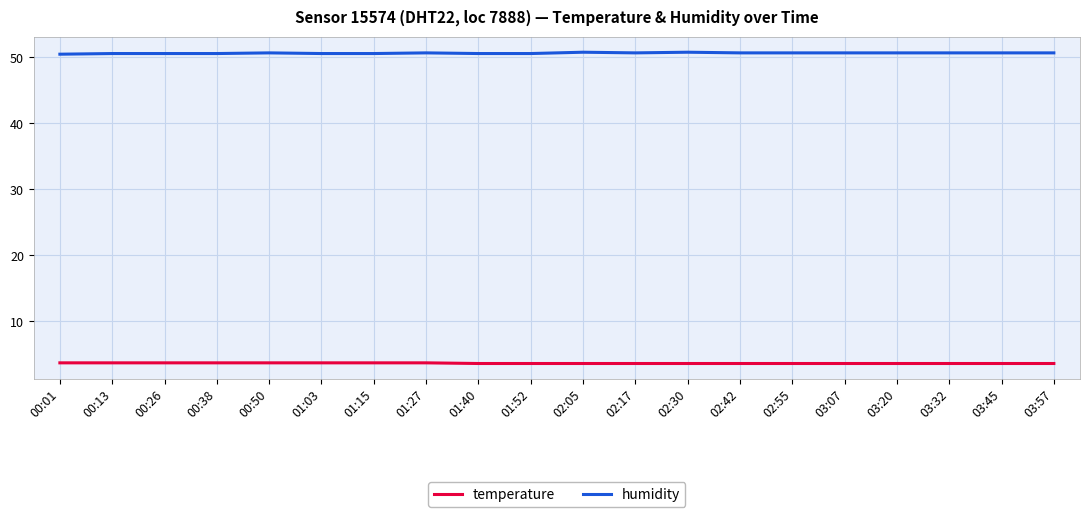

What are all the series names shown in the legend?

temperature, humidity